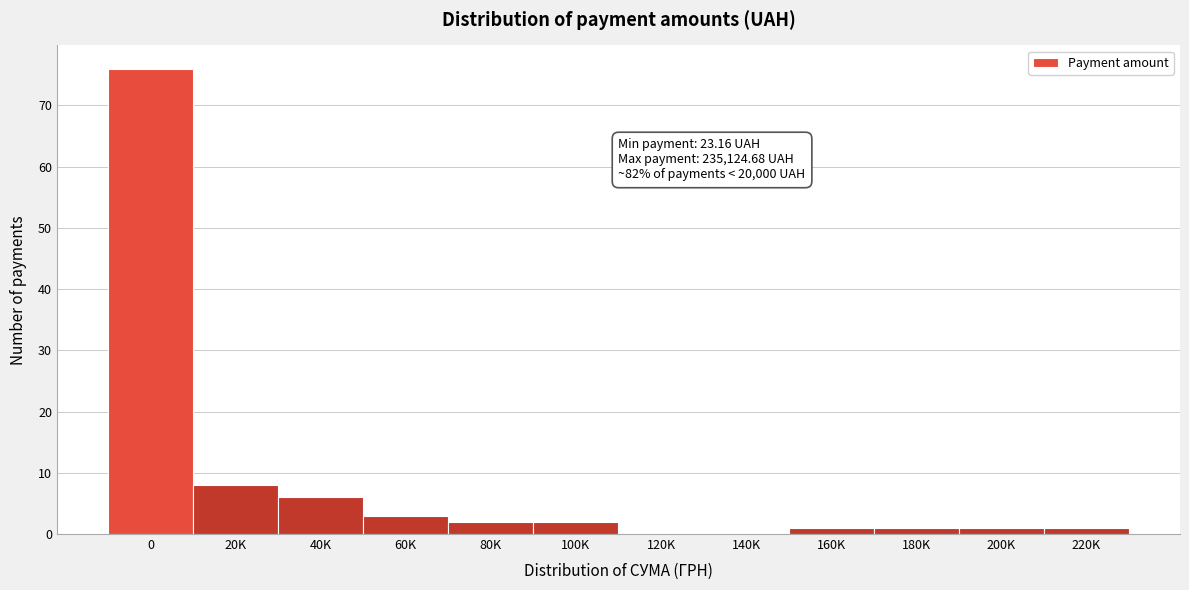

Reading left to right, extract all data points from this chart.

0=76	20K=8	40K=6	60K=3	80K=2	100K=2	120K=0	140K=0	160K=1	180K=1	200K=1	220K=1